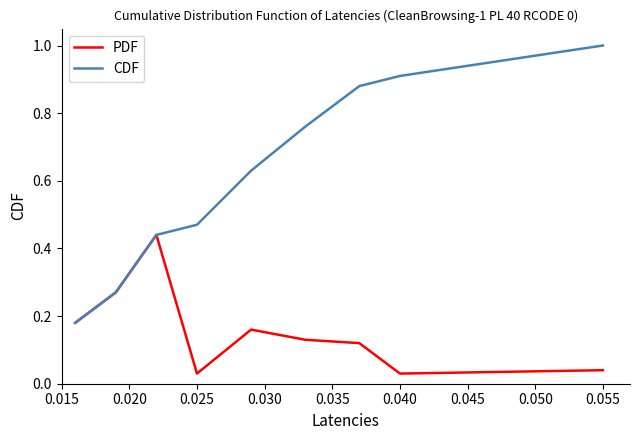

Count the CDF values in the range 0 to 1.

9